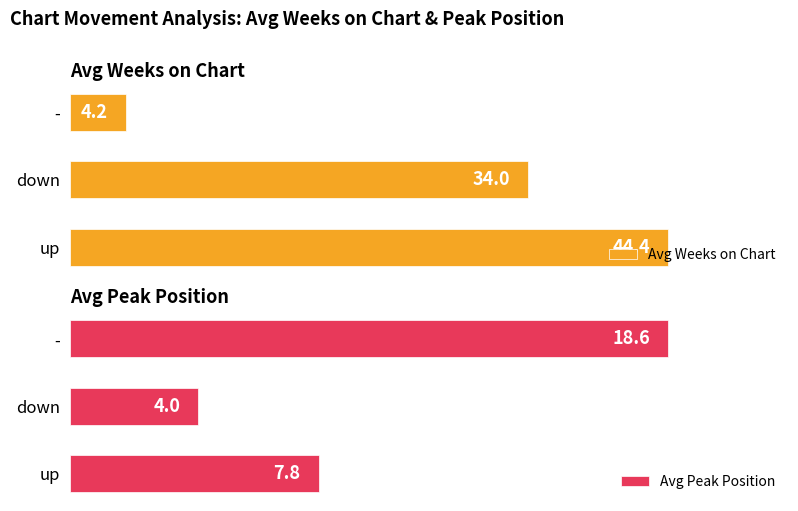

What is the minimum value shown in the chart?

4.0